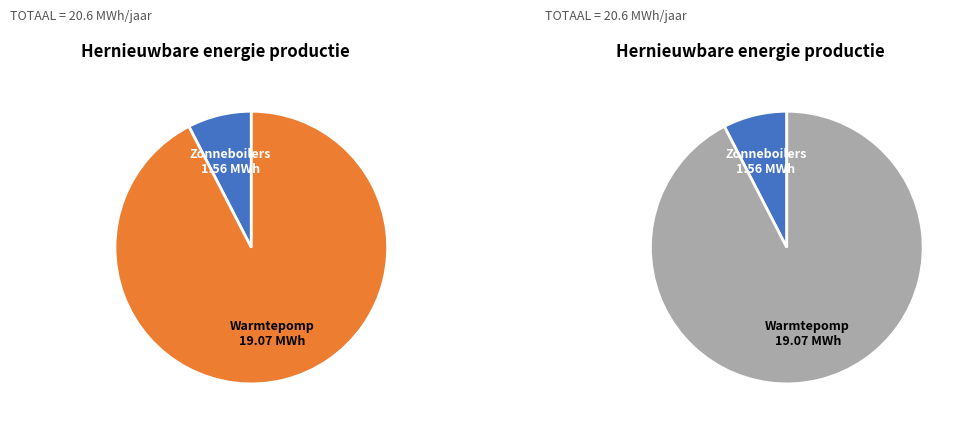

To the nearest percent, what is the difference between the Zonneboilers and Warmtepomp slice percentages?

85%